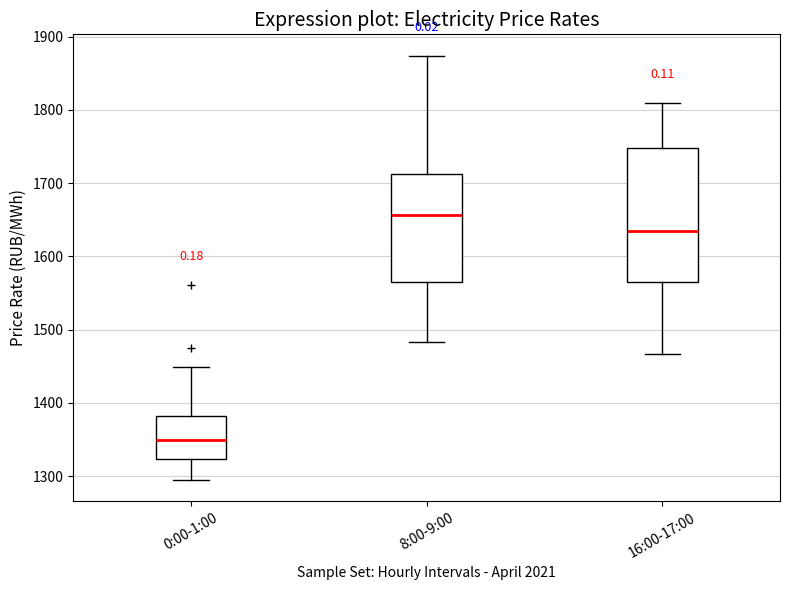

Which box is the tallest, from its lower edge to its upper edge?

16:00-17:00